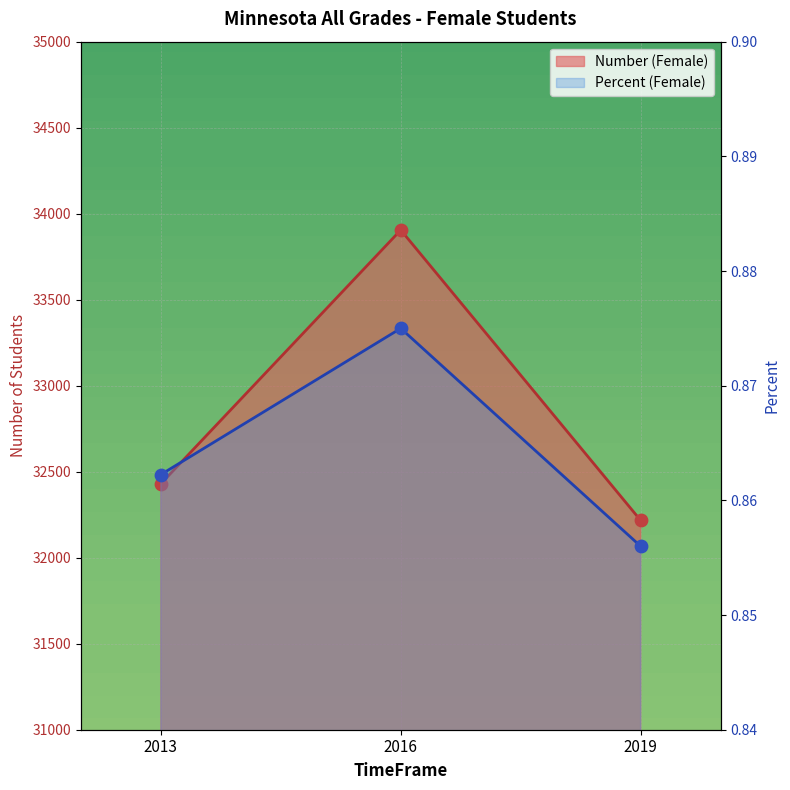

What are all the series names shown in the legend?

Number (Female), Percent (Female)